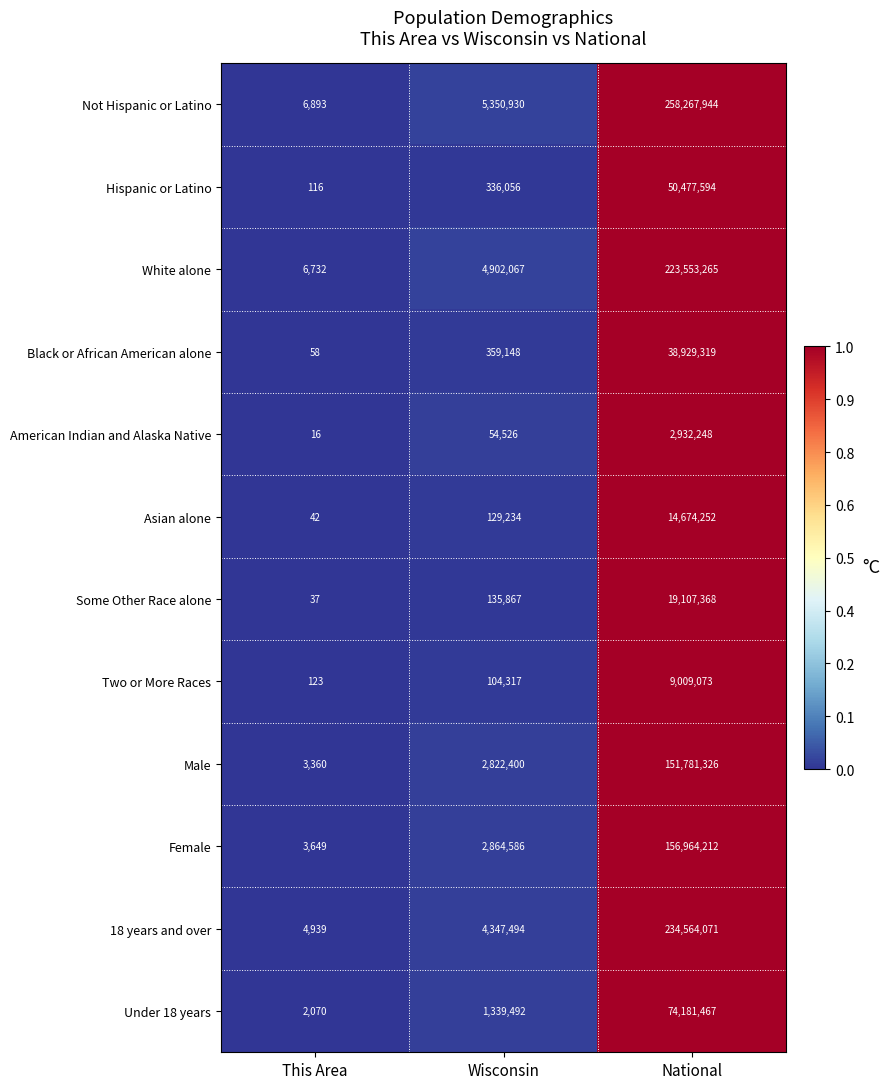

What is the maximum value shown in the chart?

258267944